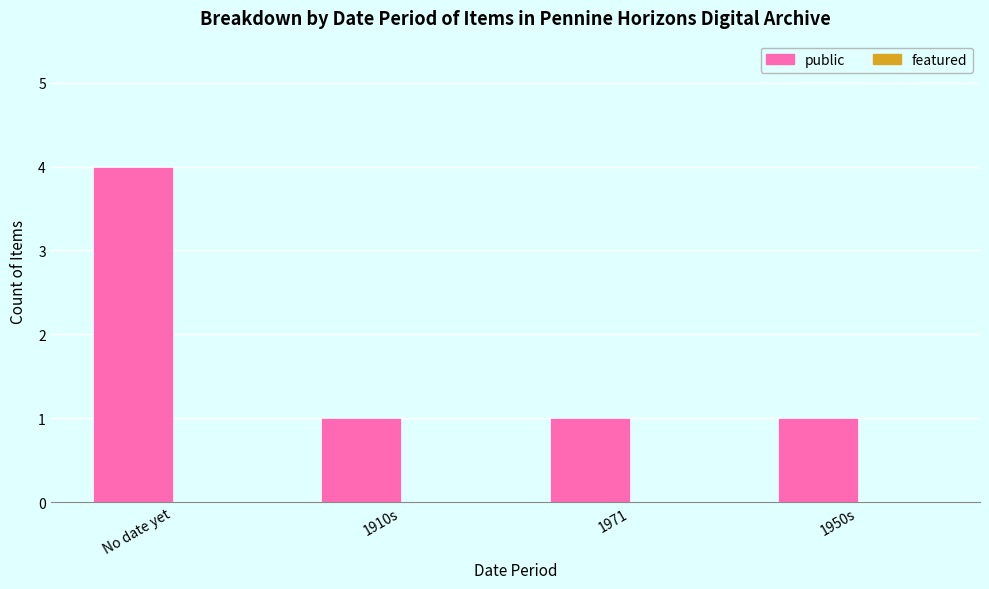

What is the value of the 3rd bar from the left?

1